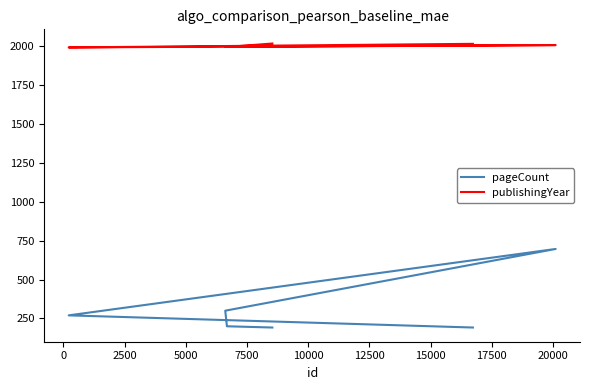

What position from the left is 0?

2